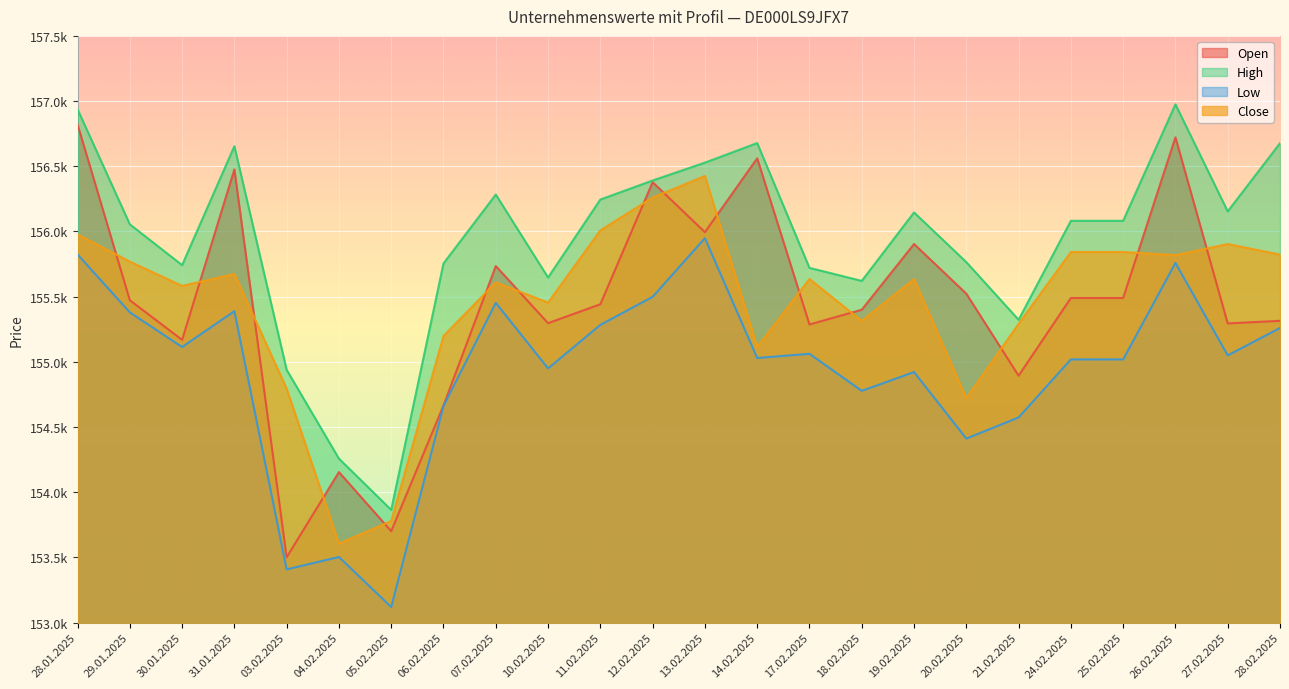

Where is Open nearest to the value 155161?

30.01.2025